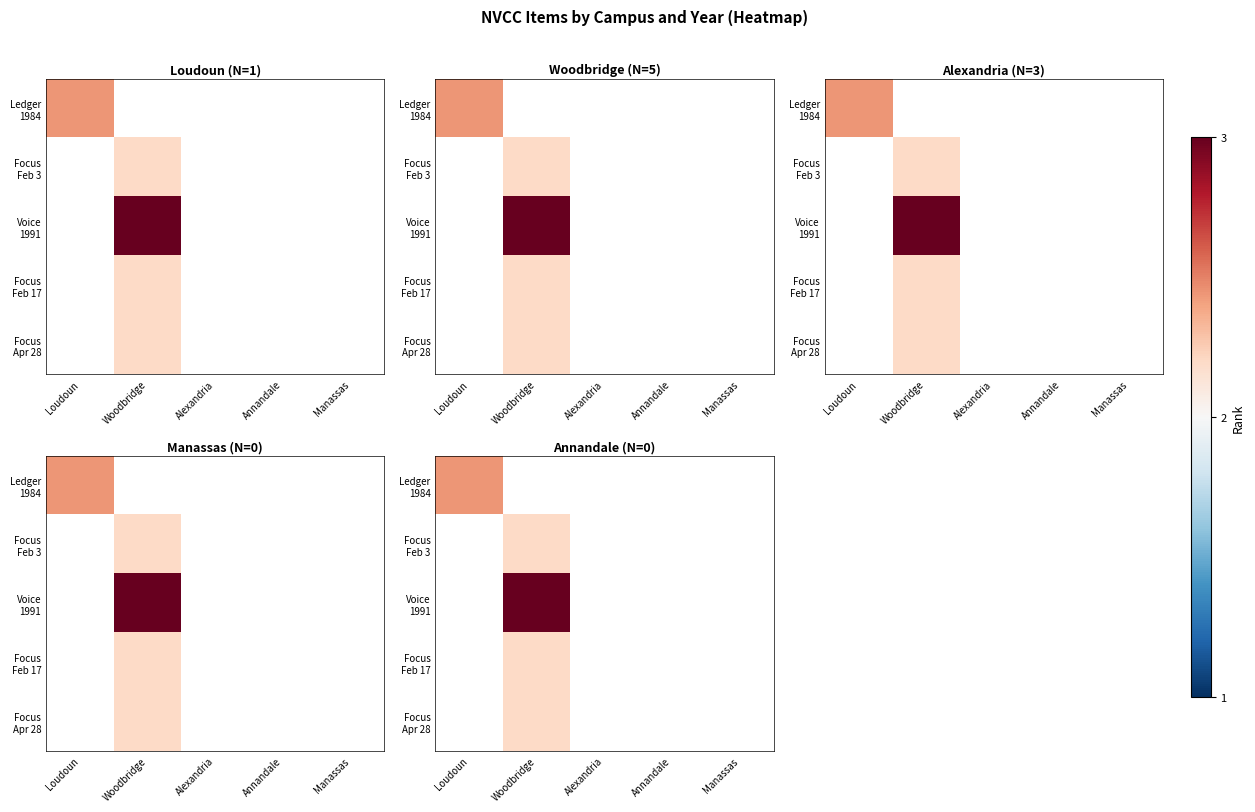

Between Manassas and Alexandria, which is larger?

Alexandria